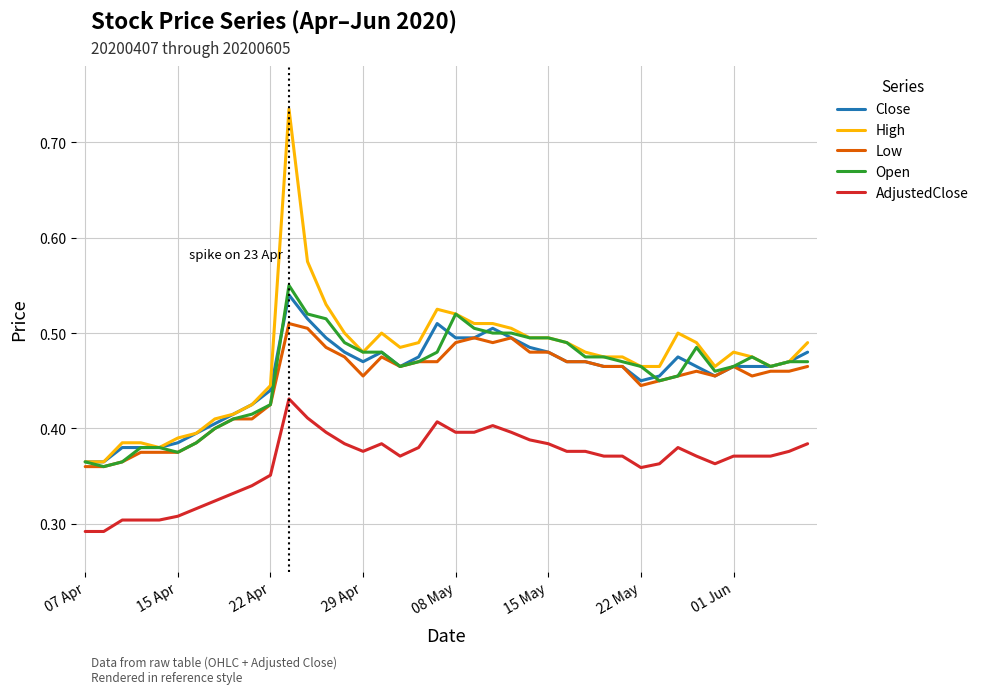

Which series has the widest spread of values?

High